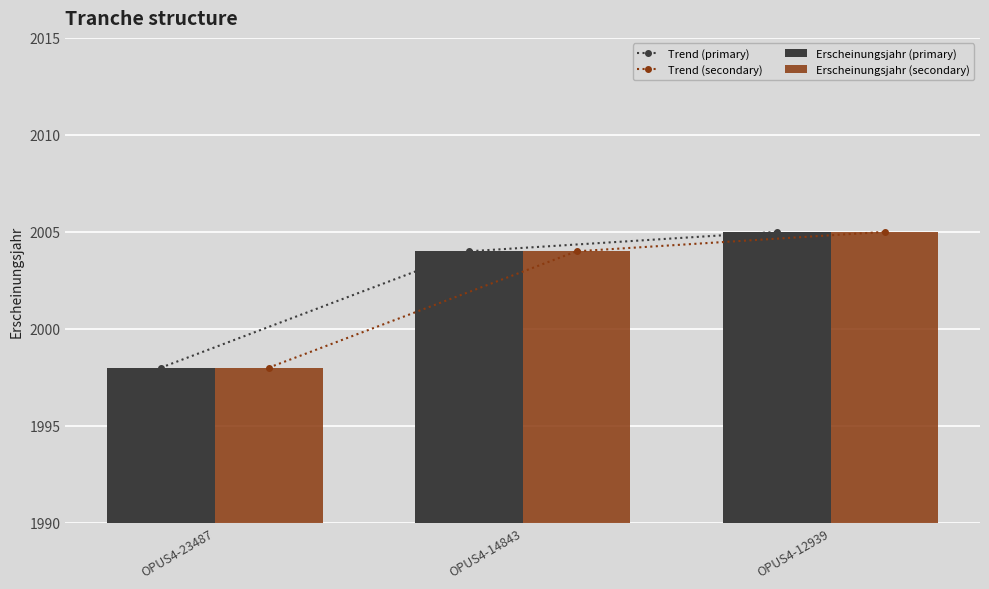

How many data points in Trend (primary) are above 2004?

1